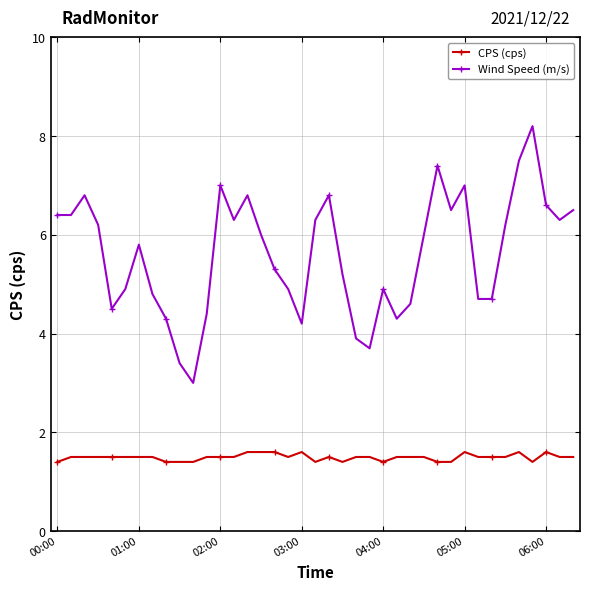

What is the highest value of the Wind Speed (m/s) series?

8.2